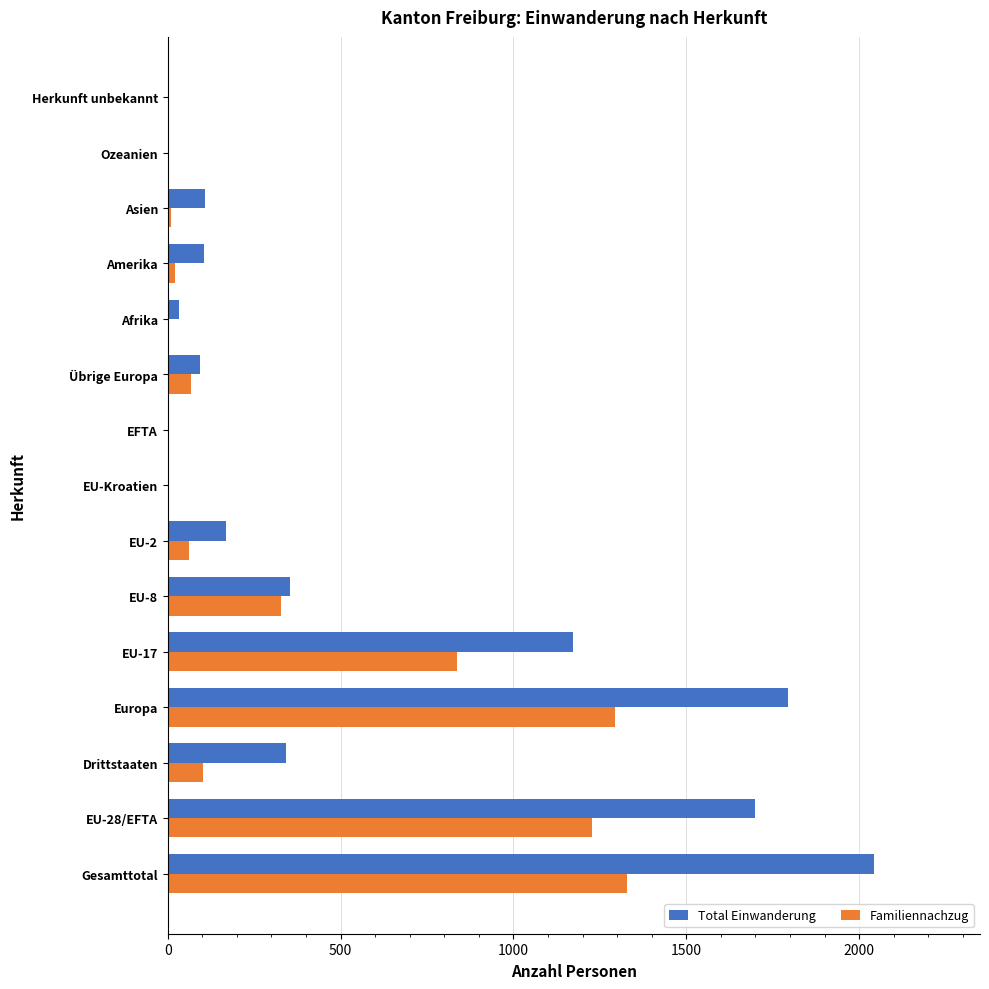

What are all the series names shown in the legend?

Total Einwanderung, Familiennachzug